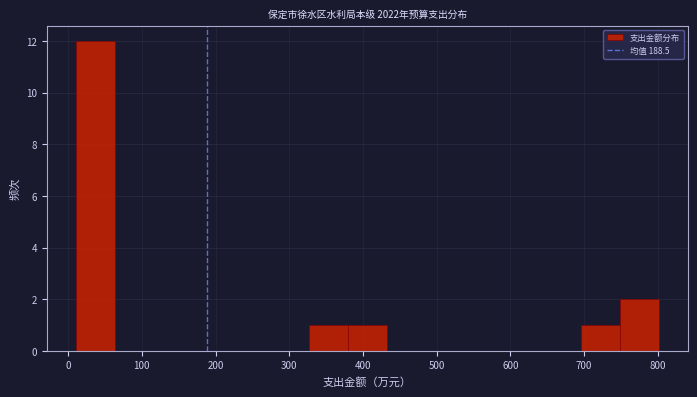

Reading left to right, transcribe this chart: for each bar, give the range it covers on the x-axis and its height. Neither the bar edges nor the heights are printed on the chart, so give them approximately, as read against the axes.

10 to 60: 12
60 to 120: 0
120 to 170: 0
170 to 220: 0
220 to 270: 0
270 to 330: 0
330 to 380: 1
380 to 430: 1
430 to 480: 0
480 to 540: 0
540 to 590: 0
590 to 640: 0
640 to 700: 0
700 to 750: 1
750 to 800: 2